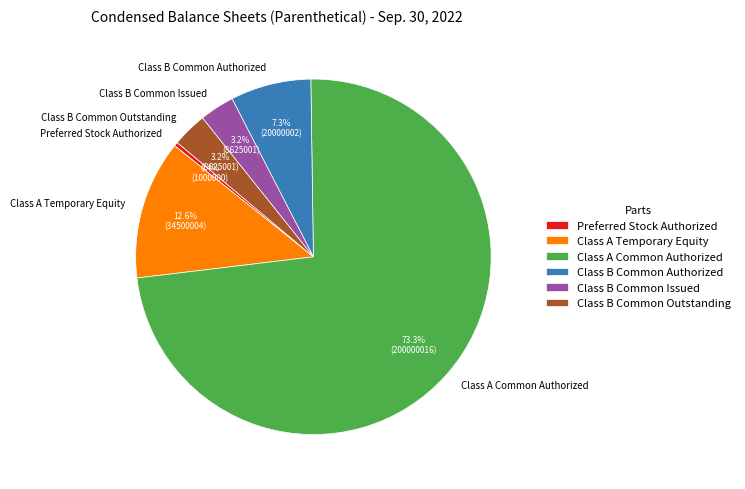

Approximately how many times larger is the value at Class A Temporary Equity compared to Class A Common Authorized?

0.2